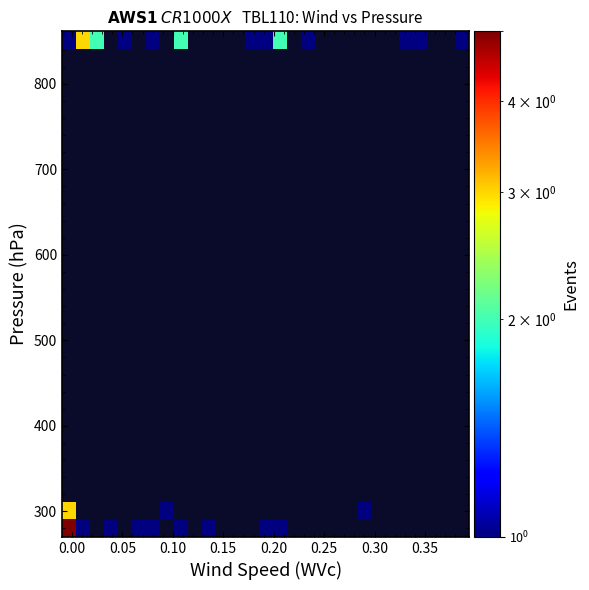

At how many categories does at least one series exceed 1?

5